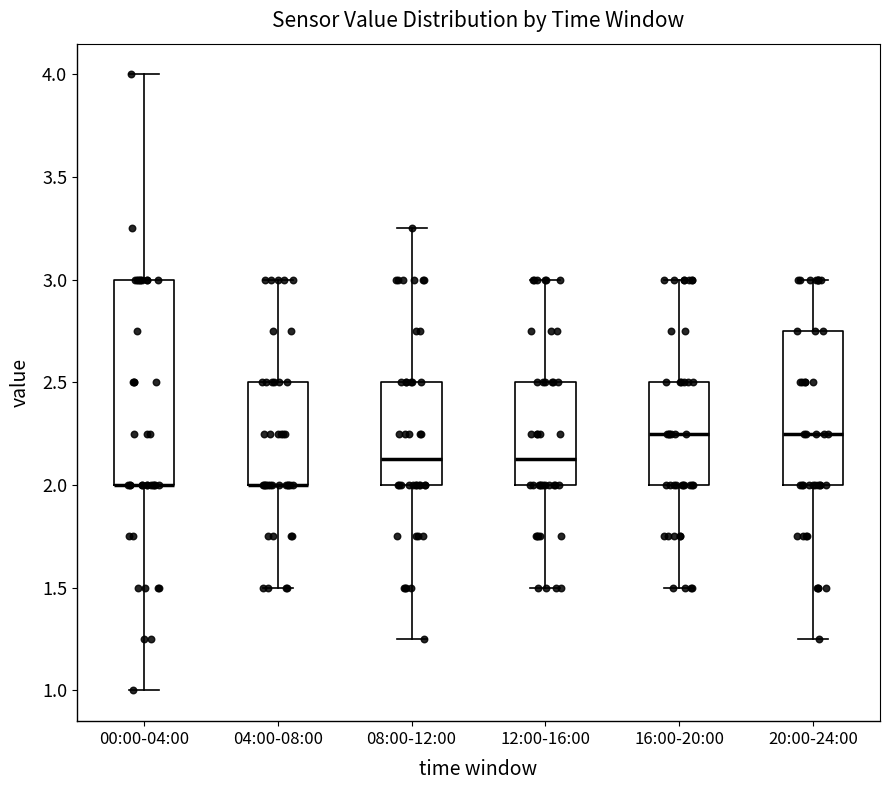

Reading left to right, read every box against the y-axis: the position of its median line, the range the box covers, and the ends of its whiskers. The values are not printed on the chart, so give them approximately, as read against the axis.

00:00-04:00: median 2.00 (drawn on the box's lower edge), box 2.00 to 3.00, whiskers 1.00 to 4.00
04:00-08:00: median 2.00 (drawn on the box's lower edge), box 2.00 to 2.50, whiskers 1.50 to 3.00
08:00-12:00: median 2.15, box 2.00 to 2.50, whiskers 1.25 to 3.25
12:00-16:00: median 2.15, box 2.00 to 2.50, whiskers 1.50 to 3.00
16:00-20:00: median 2.25, box 2.00 to 2.50, whiskers 1.50 to 3.00
20:00-24:00: median 2.25, box 2.00 to 2.75, whiskers 1.25 to 3.00